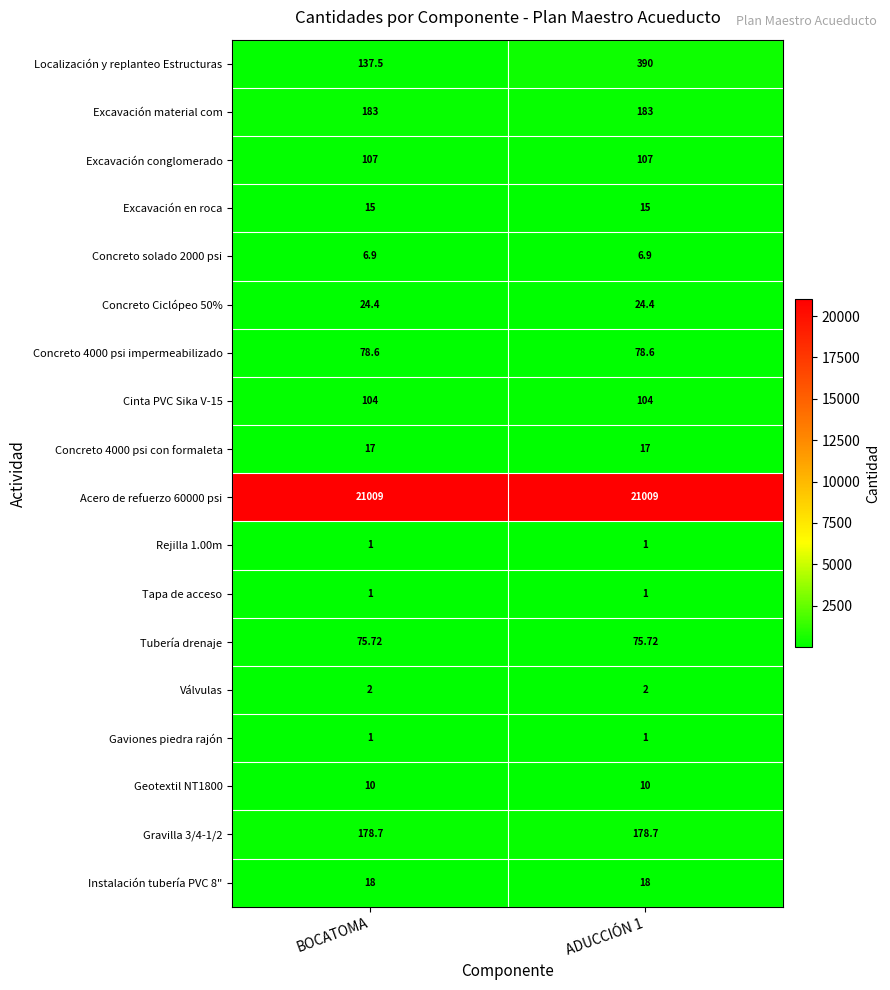

What is the difference between the highest and lowest values at BOCATOMA?

21008.0